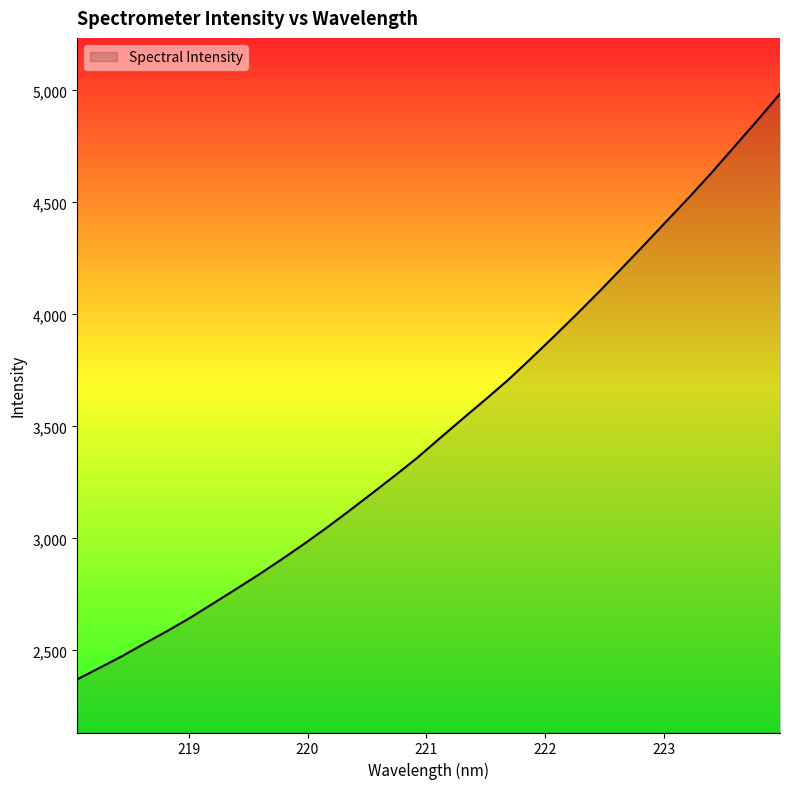

How many lines are shown in the chart?

1